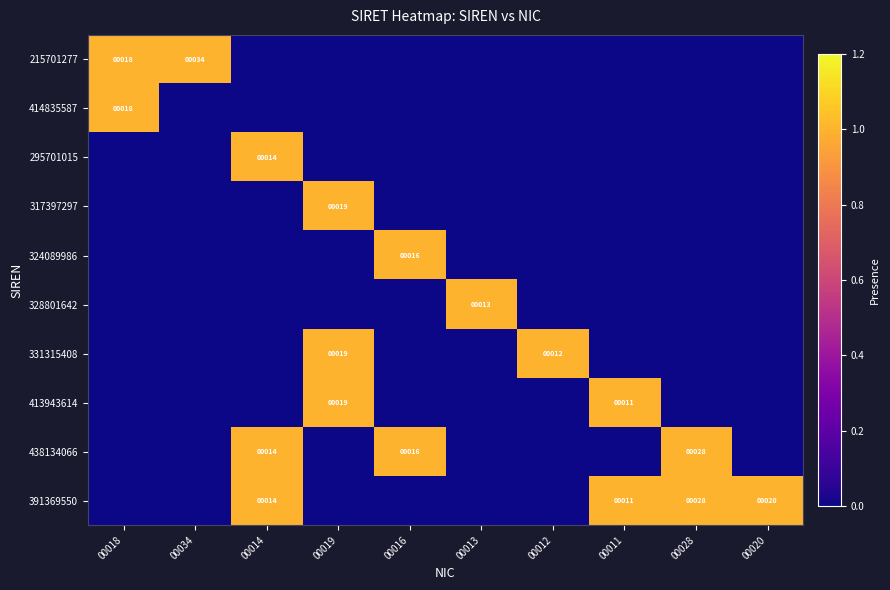

Which label corresponds to the smallest value in the chart?

00014